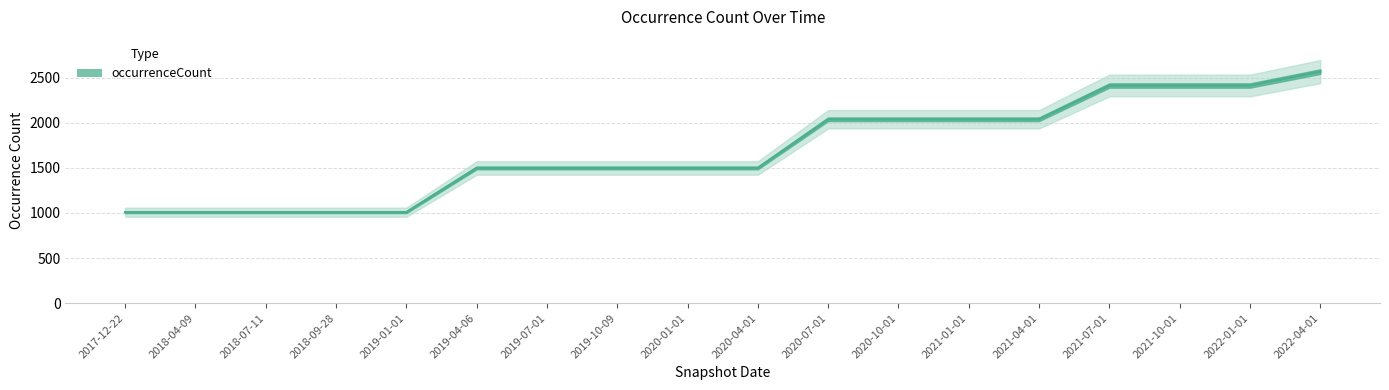

What is the sum of the values at 2022-04-01 and 2018-07-11?

3574